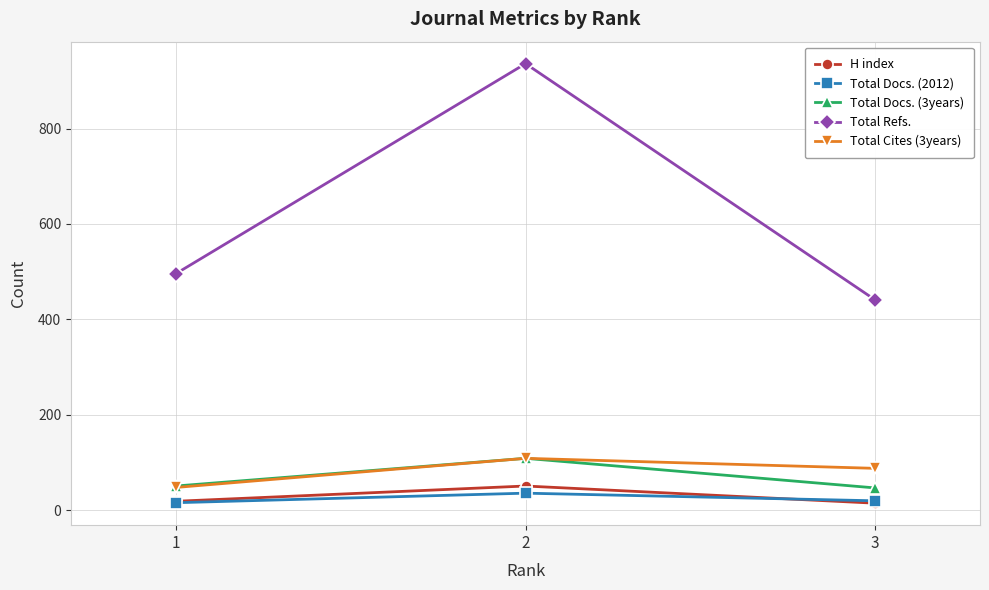

Does the chart display data point markers on the line(s)?

Yes